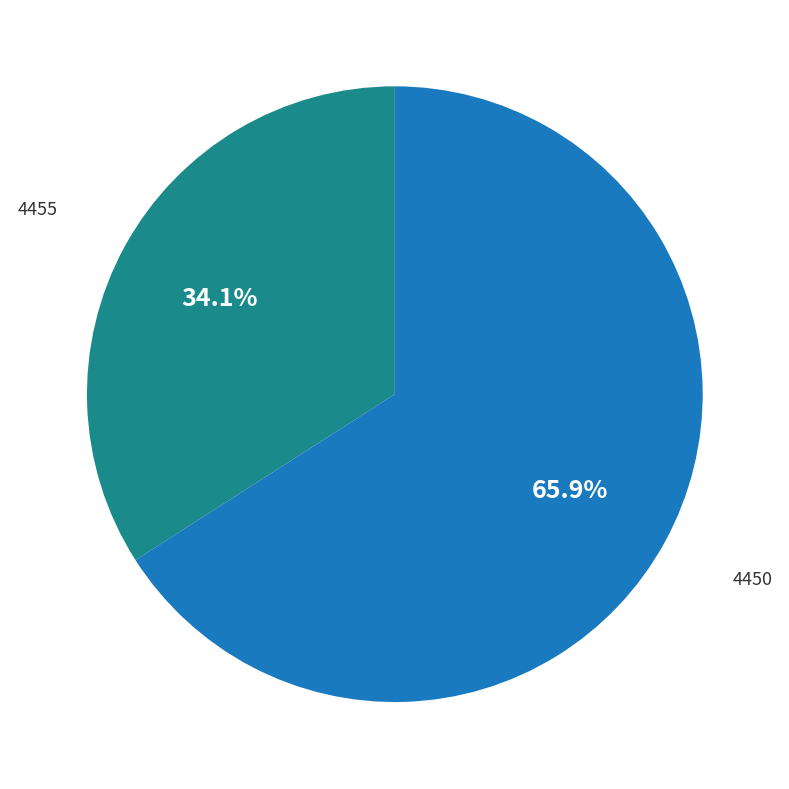

Is there any slice that represents more than half of the pie?

Yes